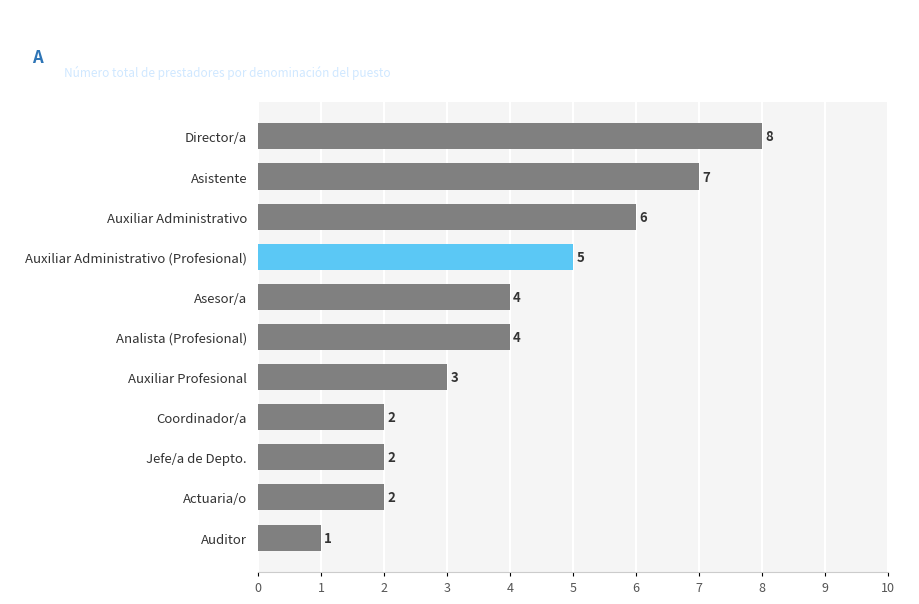

What value does the data have at Auxiliar Administrativo?

6